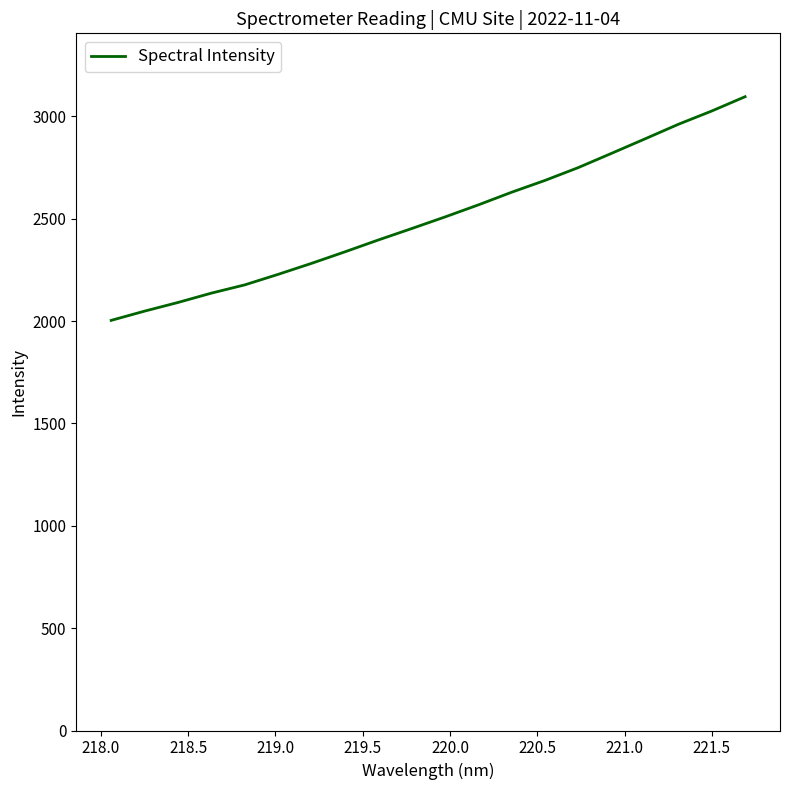

What is the smallest value displayed?

2003.1